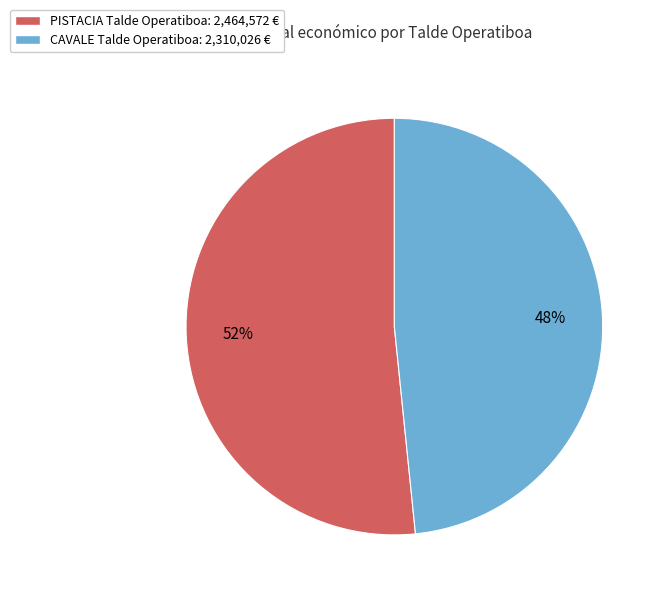

Approximately how many times larger is the value at CAVALE Talde Operatiboa: 2,310,026 € compared to PISTACIA Talde Operatiboa: 2,464,572 €?

0.9